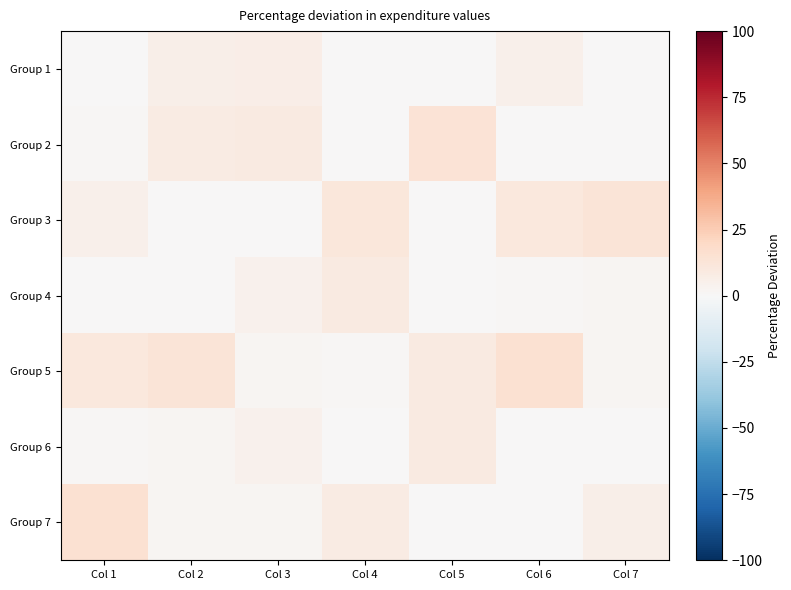

Reading right to left, what are all the values shown in this chart?

Group 1: Col 7=0.0	Col 6=5.2	Col 5=0.0	Col 4=0.5	Col 3=6.4	Col 2=5.6	Col 1=0.0
Group 2: Col 7=0.8	Col 6=0.0	Col 5=13.6	Col 4=0.0	Col 3=9.0	Col 2=8.1	Col 1=0.9
Group 3: Col 7=12.6	Col 6=10.3	Col 5=0.0	Col 4=11.5	Col 3=0.0	Col 2=0.0	Col 1=5.2
Group 4: Col 7=1.8	Col 6=1.5	Col 5=0.0	Col 4=8.8	Col 3=4.0	Col 2=0.8	Col 1=0.0
Group 5: Col 7=2.2	Col 6=15.4	Col 5=8.8	Col 4=1.4	Col 3=1.7	Col 2=12.6	Col 1=10.3
Group 6: Col 7=0.0	Col 6=0.0	Col 5=8.7	Col 4=0.0	Col 3=4.6	Col 2=1.8	Col 1=1.5
Group 7: Col 7=5.6	Col 6=0.0	Col 5=0.0	Col 4=7.8	Col 3=2.0	Col 2=2.2	Col 1=15.4